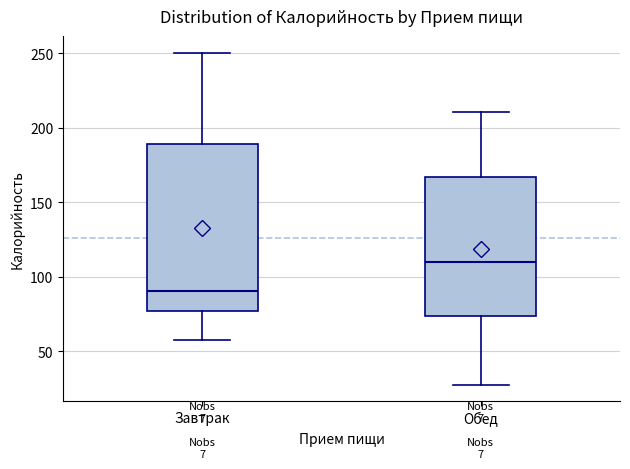

Which box has the lowest median line?

Завтрак